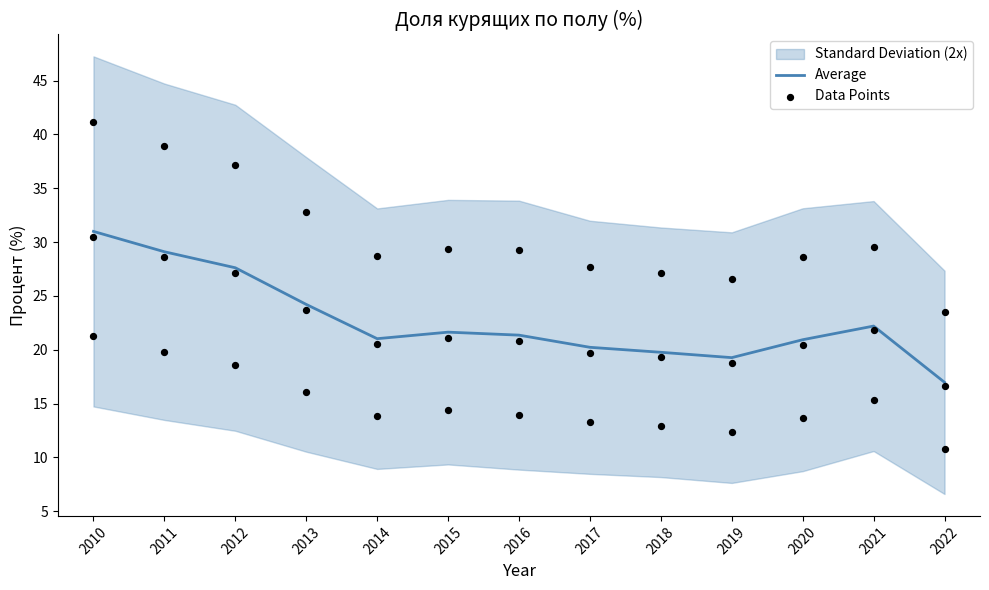

What is the maximum value for Average?

31.0